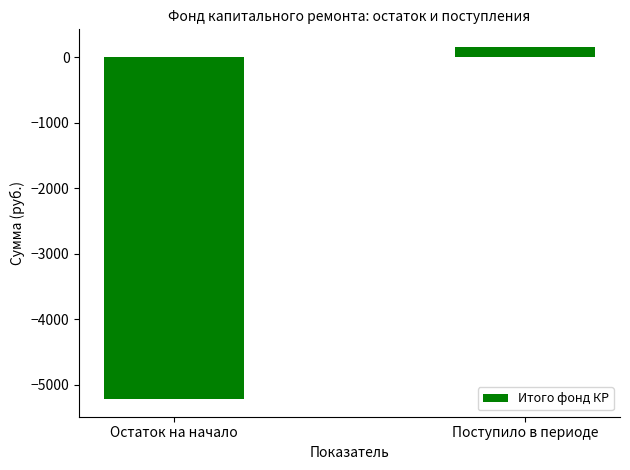

What is the label of the 1st bar from the right?

Поступило в периоде